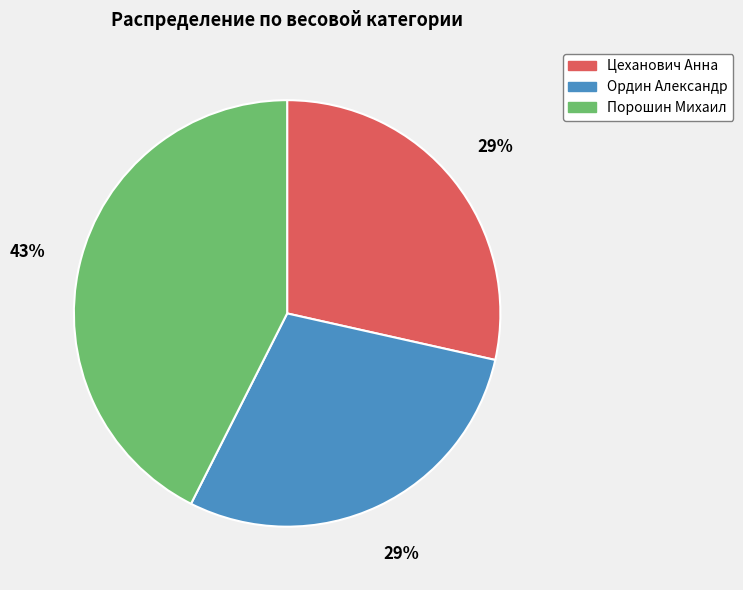

To the nearest percent, what is the difference between the largest and smallest slice percentages?

14%